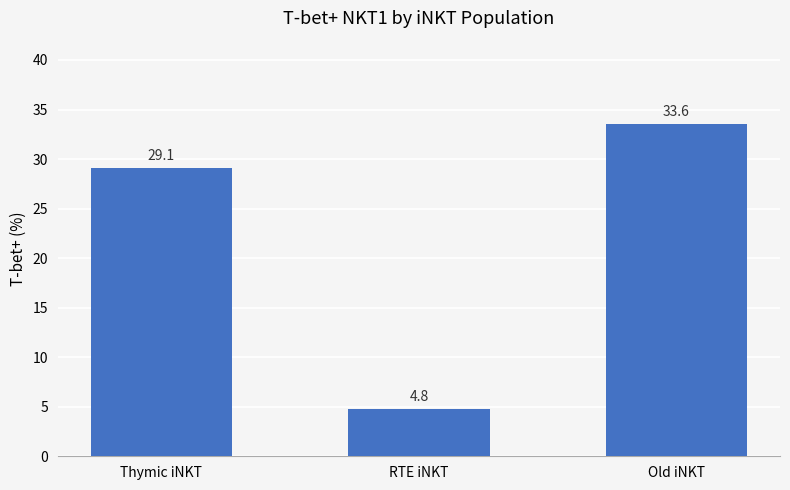

Read the value at RTE iNKT.

4.8